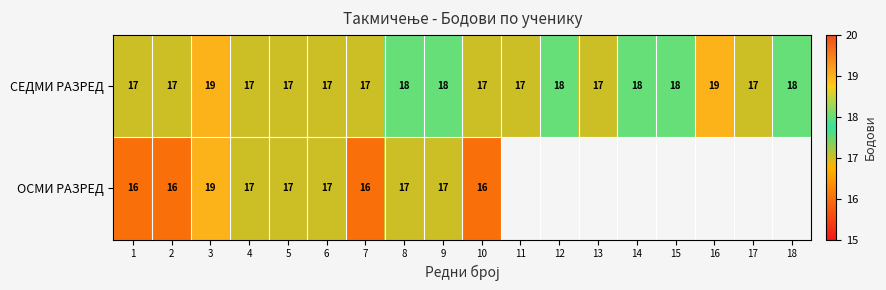

How many data points in СЕДМИ РАЗРЕД are above 17?

8